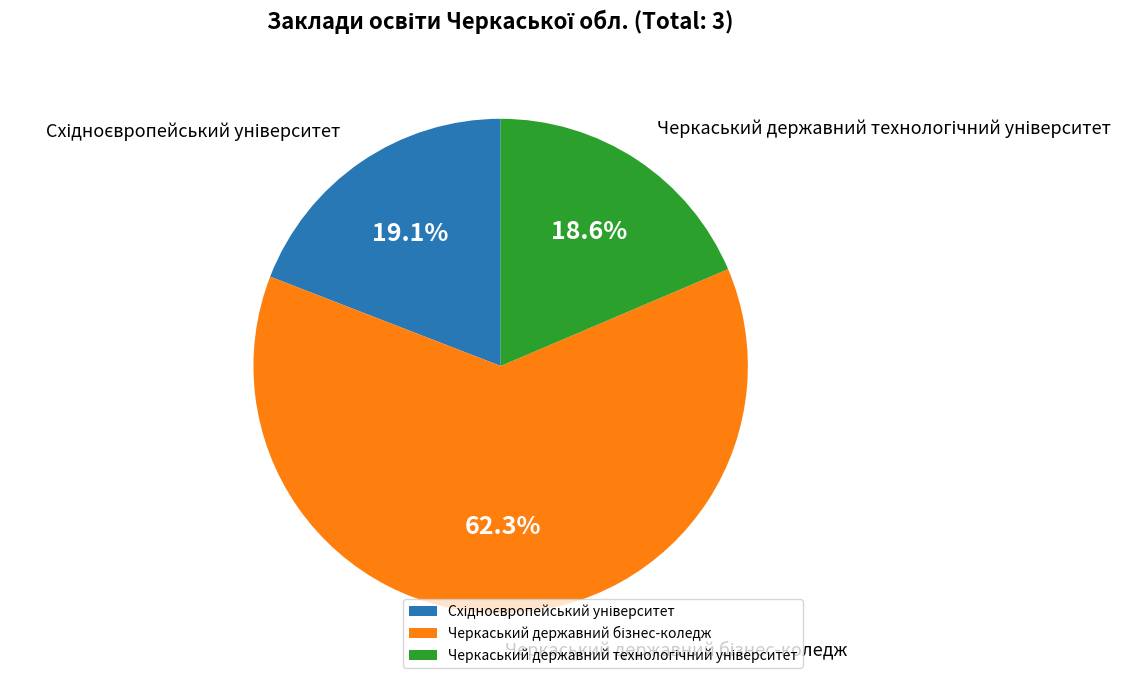

Is there any slice that represents more than half of the pie?

Yes